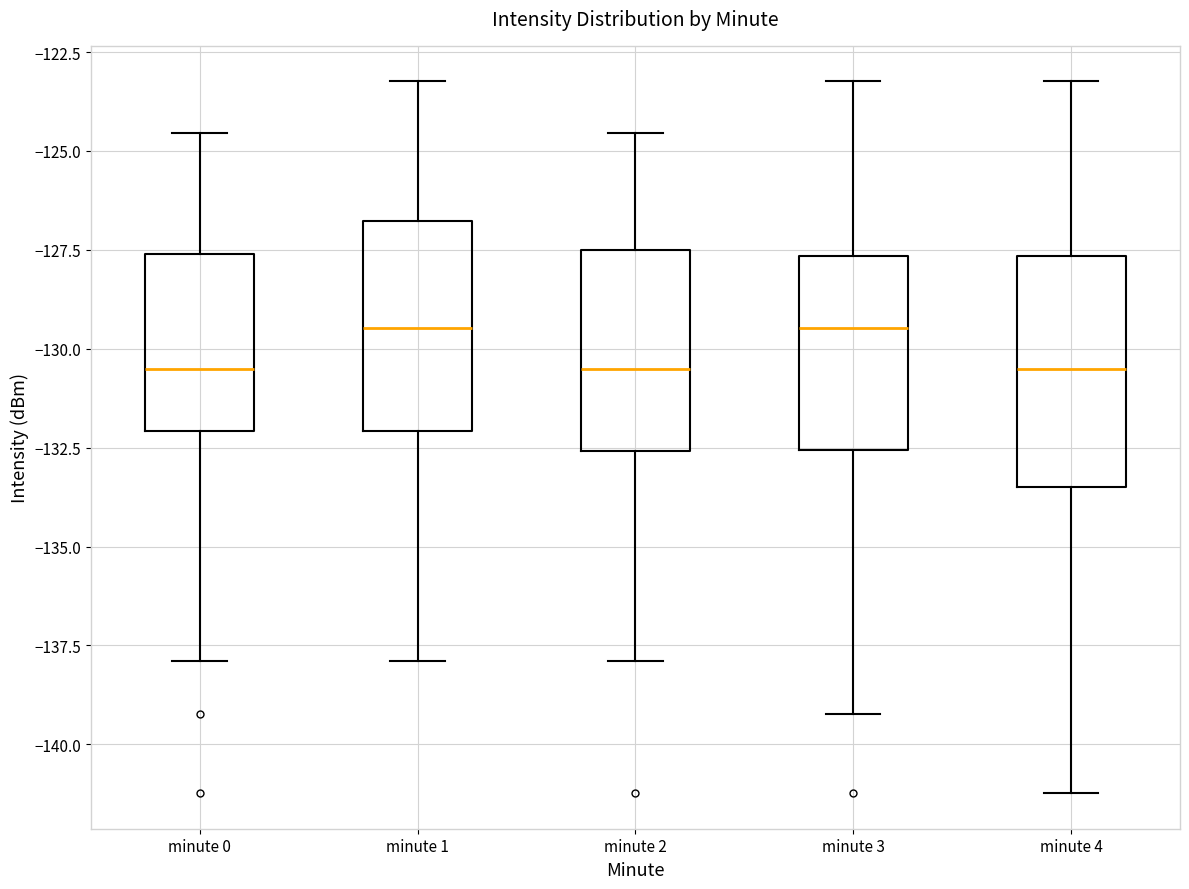

Where is the upper edge of the box for minute 3 on the y-axis? The values are not printed on the chart, so give them approximately, as read against the axis.

-127.5